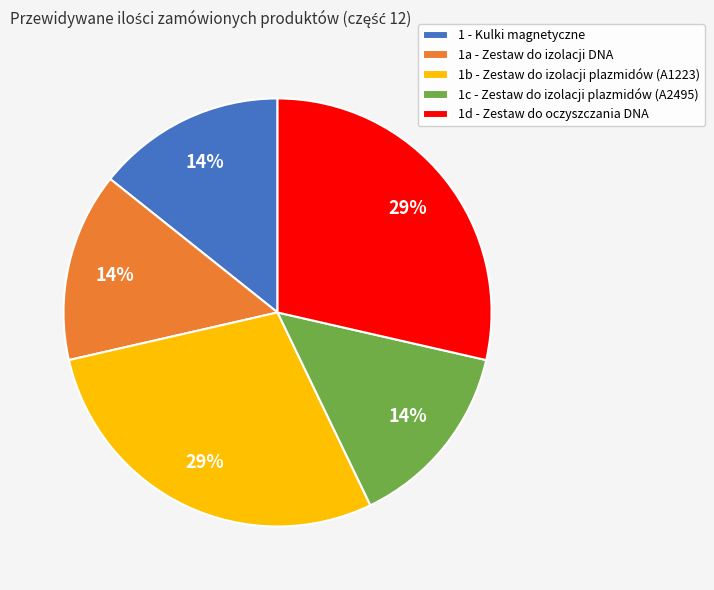

To the nearest percent, what is the average slice percentage?

20%